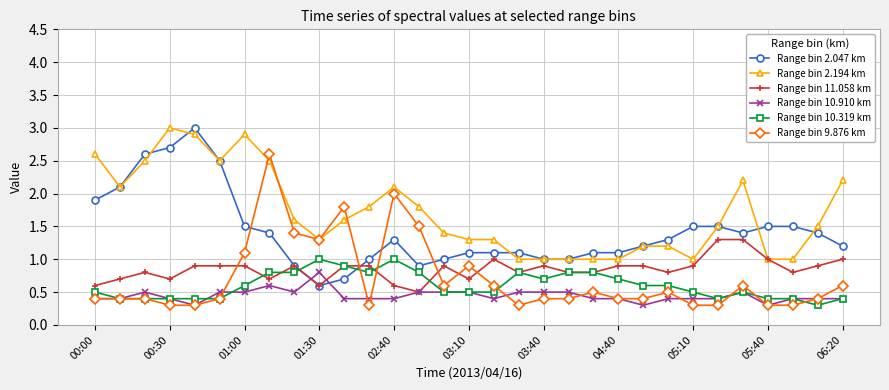

What is the maximum value for Range bin 2.194 km?

3.0